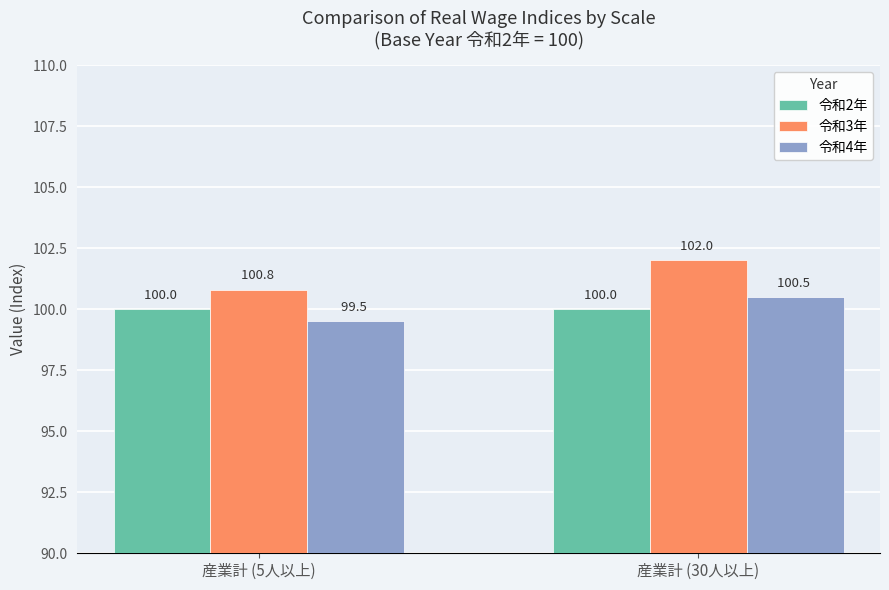

What is the spread (max minus min) of values at 産業計 (5人以上)?

1.3